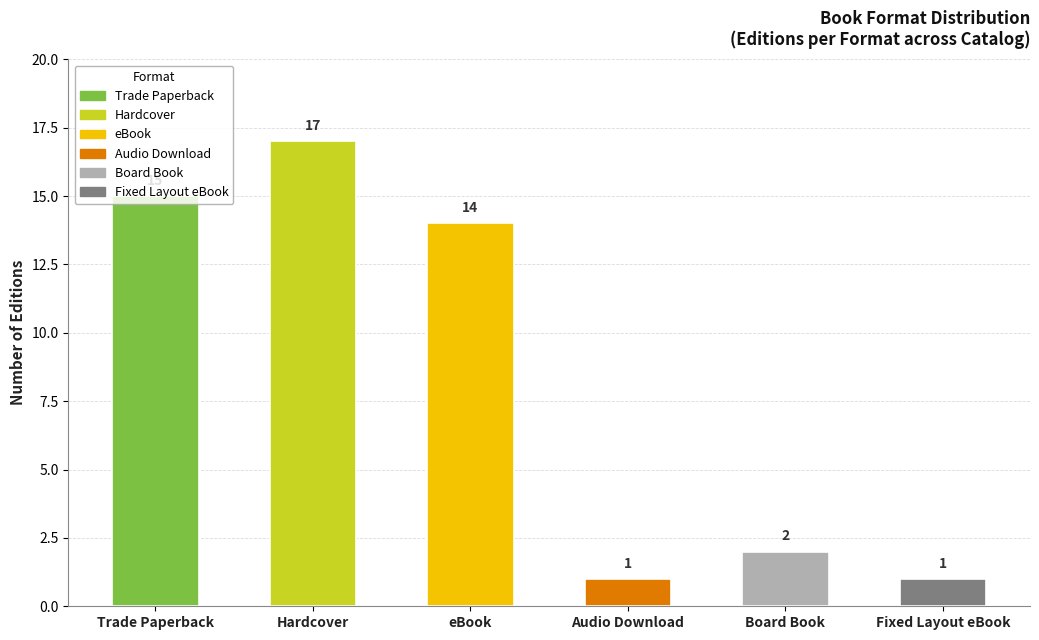

Reading right to left, what are all the values shown in this chart?

Fixed Layout eBook=1	Board Book=2	Audio Download=1	eBook=14	Hardcover=17	Trade Paperback=15